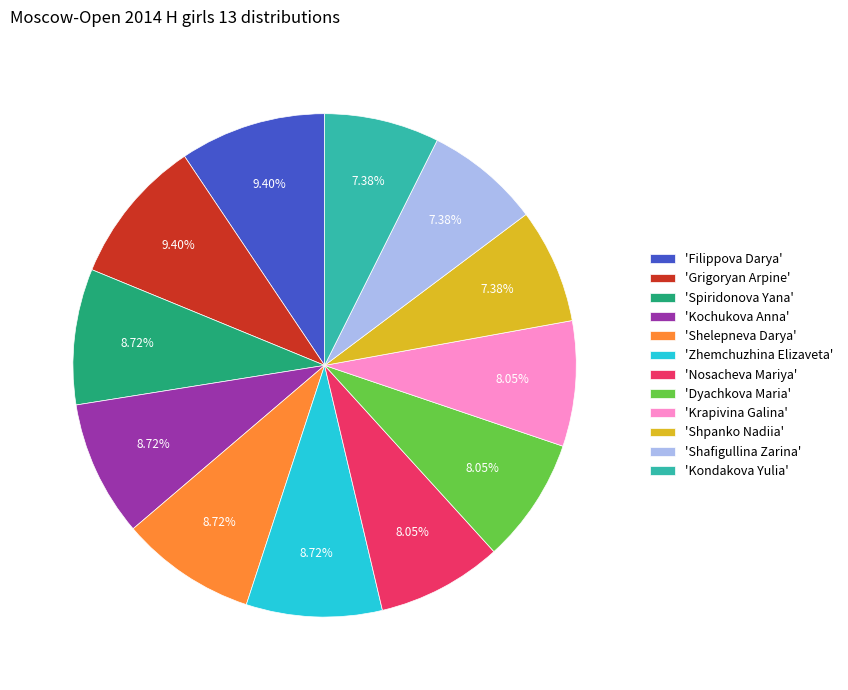

Is there a majority slice in this chart?

No